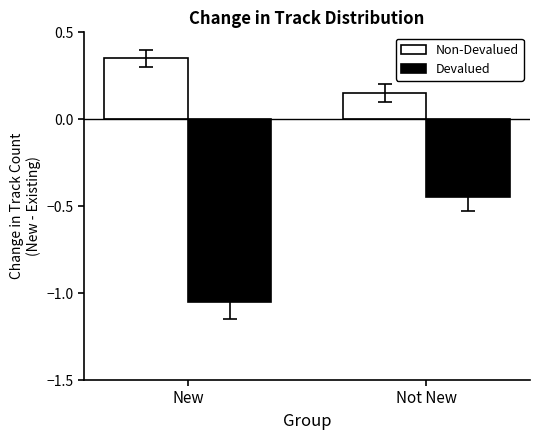

Which category has the lowest value in the Devalued series?

New